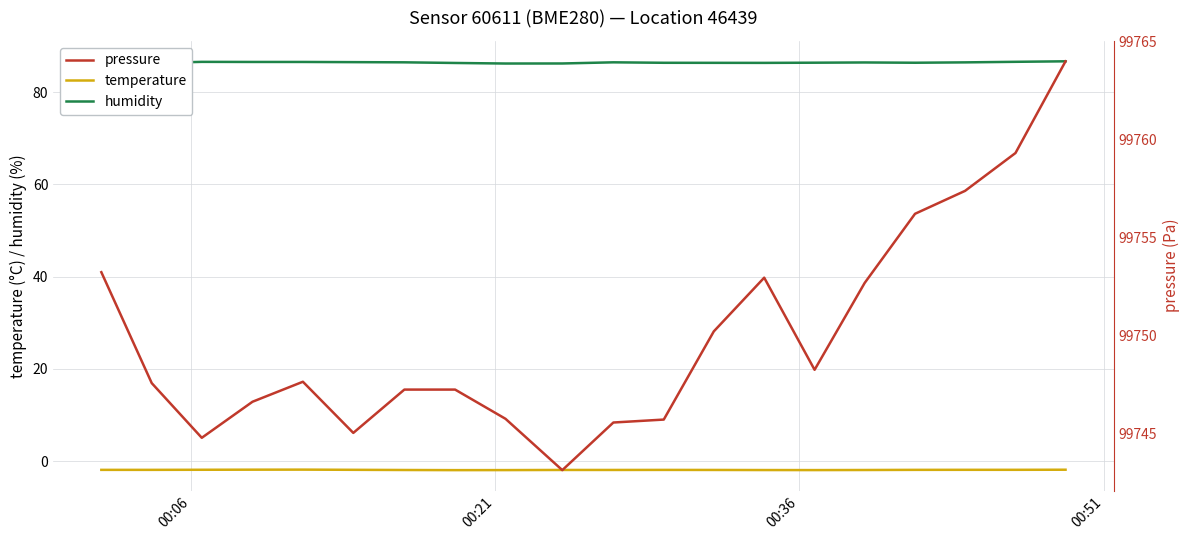

True or false: temperature and humidity cross at least once.

False